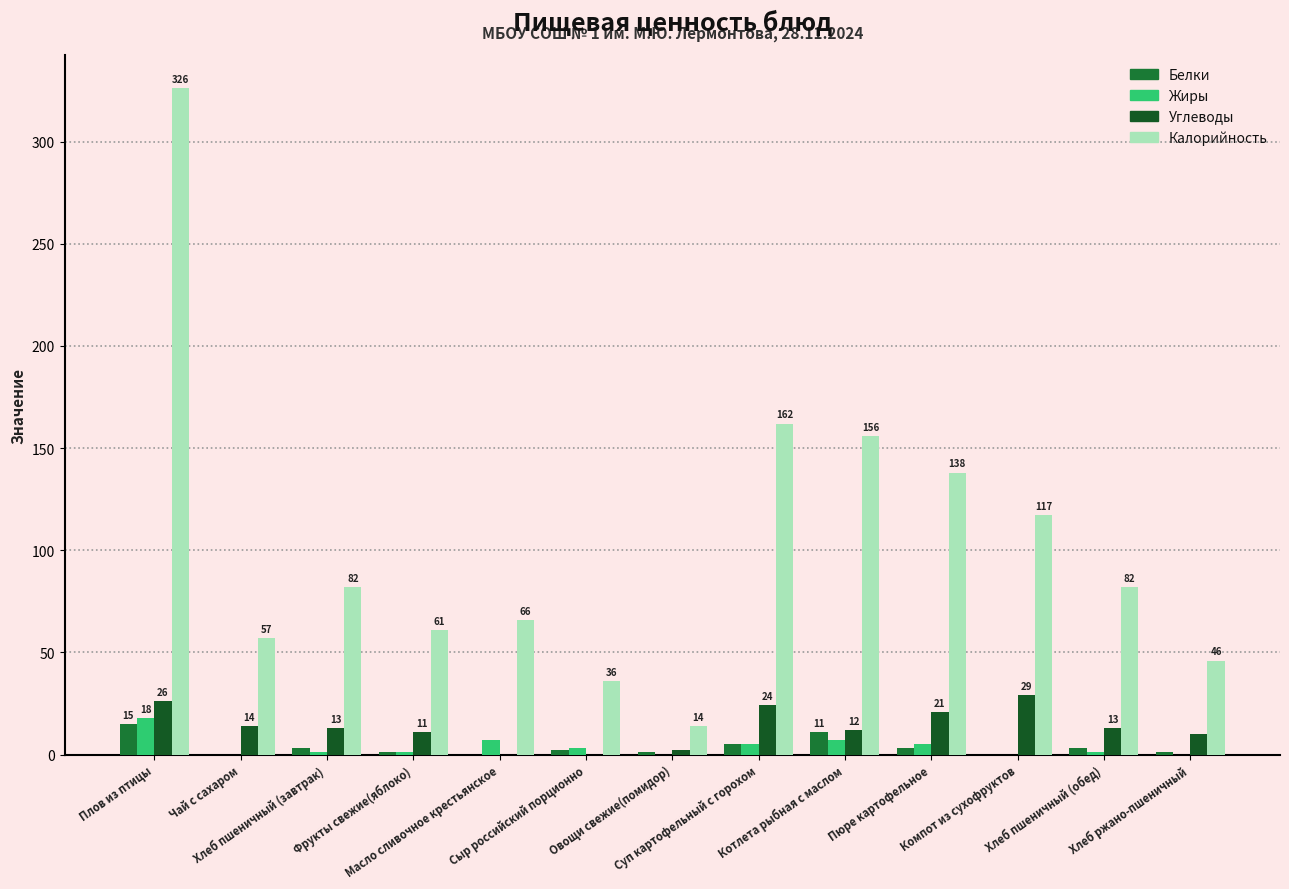

What is the total value across all series at Котлета рыбная с маслом?

186